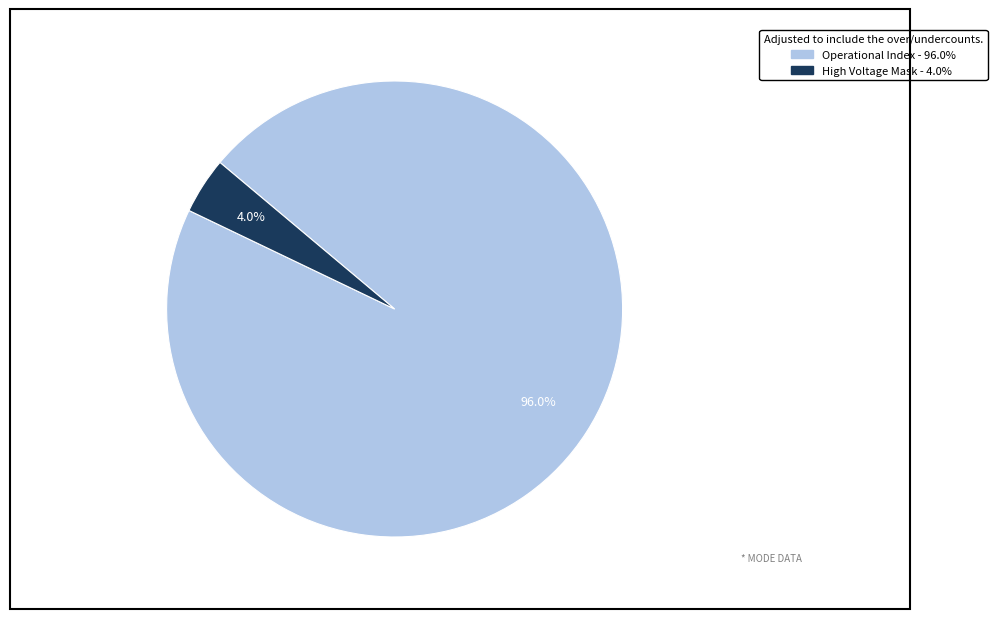

Is there any slice that represents more than half of the pie?

Yes